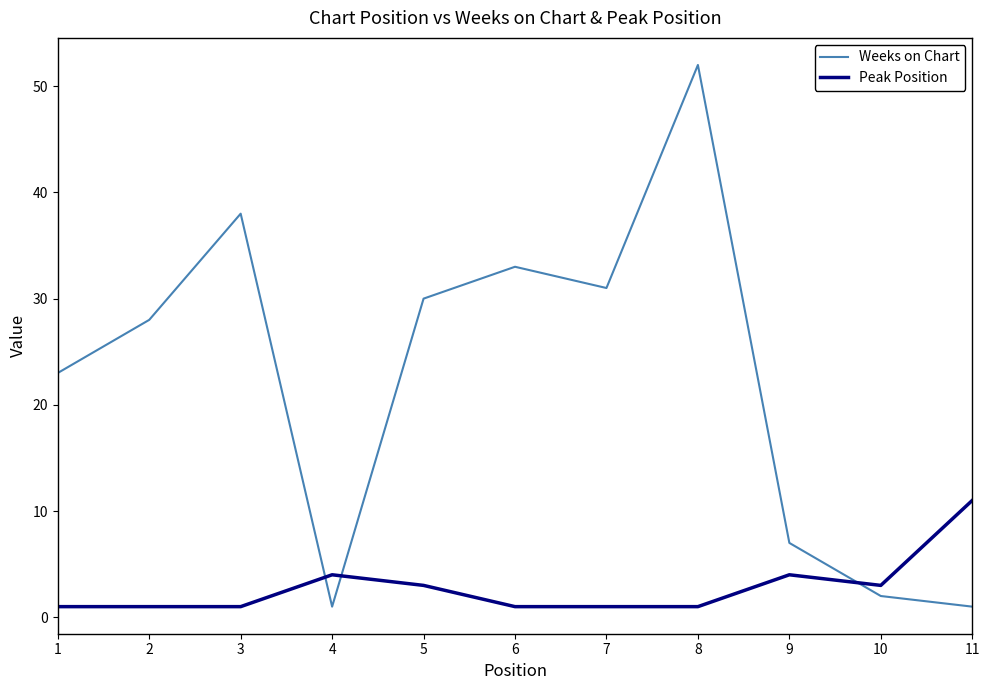

What is the difference between the maximum and minimum values in the Weeks on Chart series?

51